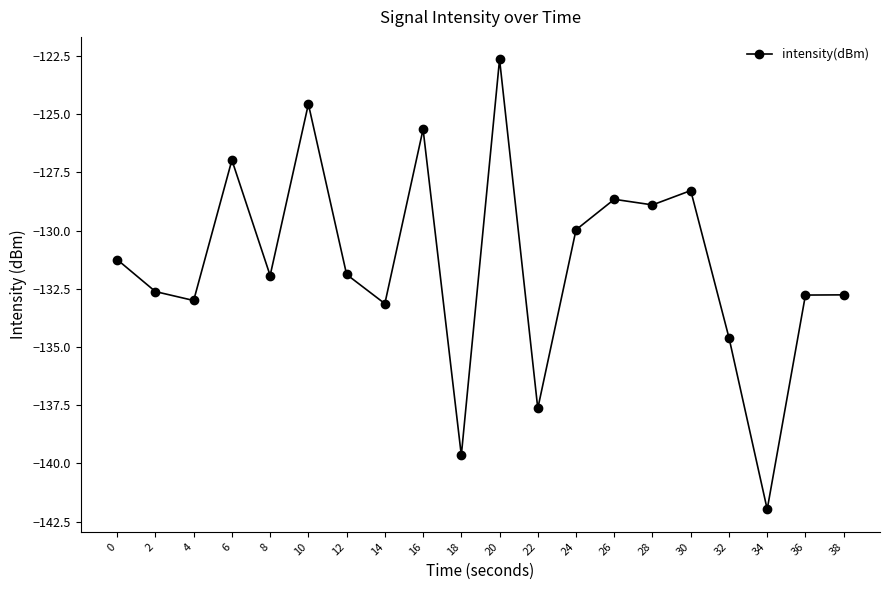

Reading left to right, extract all data points from this chart.

0=-131.2	2=-132.6	4=-133.0	6=-127.0	8=-131.9	10=-124.6	12=-131.9	14=-133.1	16=-125.6	18=-139.7	20=-122.6	22=-137.6	24=-130.0	26=-128.7	28=-128.9	30=-128.3	32=-134.6	34=-142.0	36=-132.8	38=-132.8